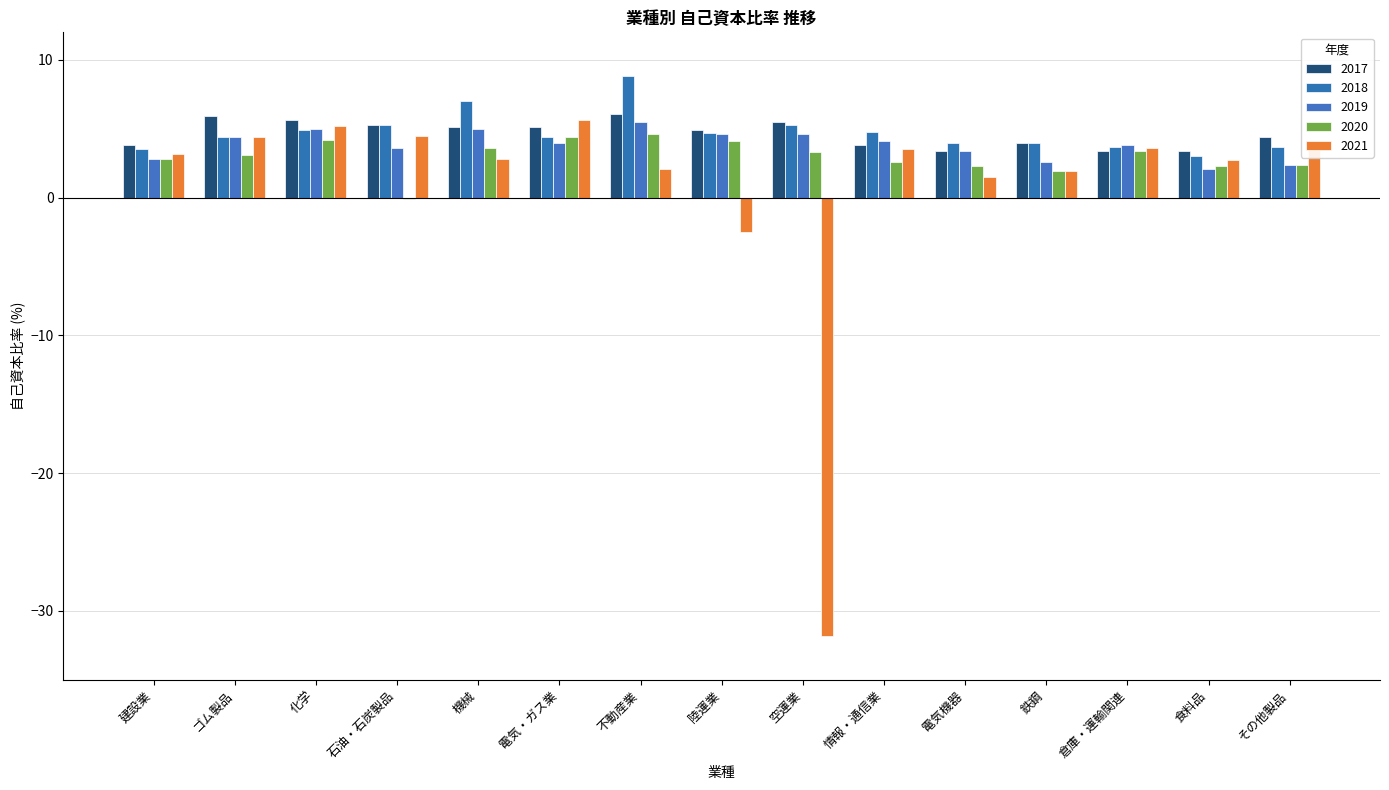

How many data points in 2021 are above 3?

8